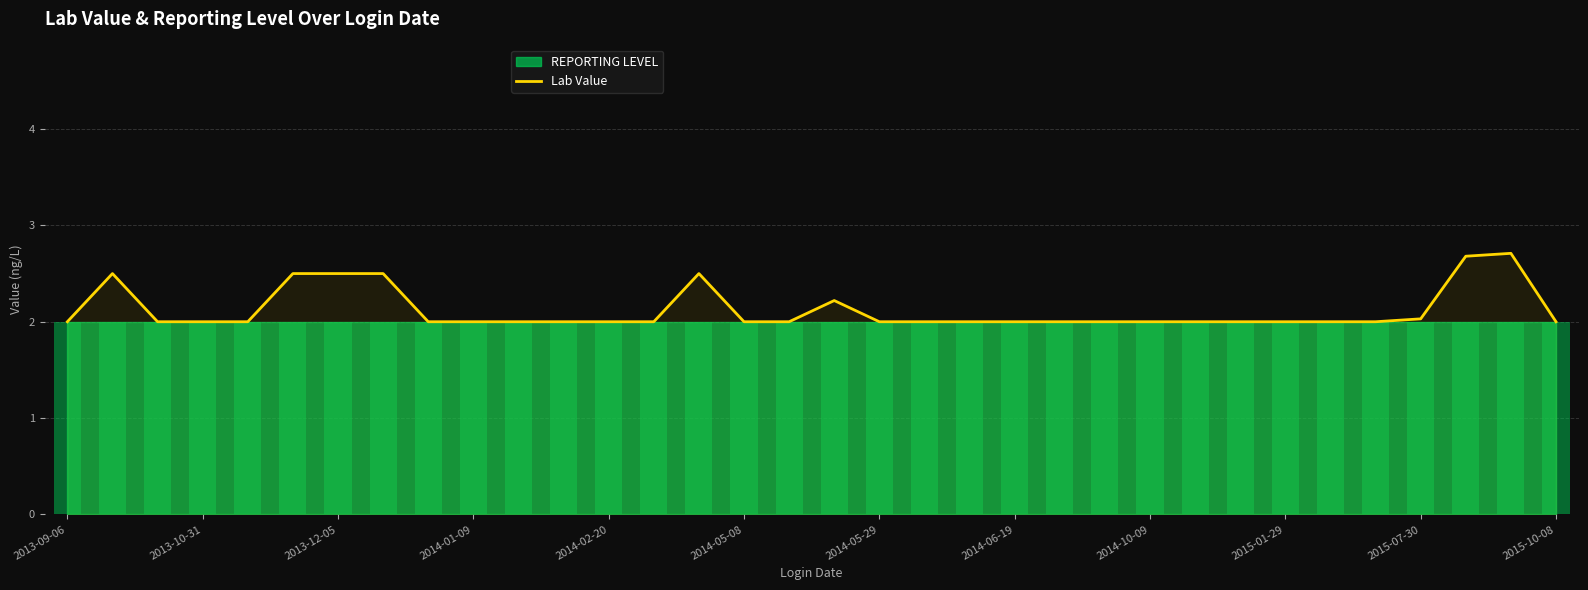

Does the chart contain stacked bars?

No